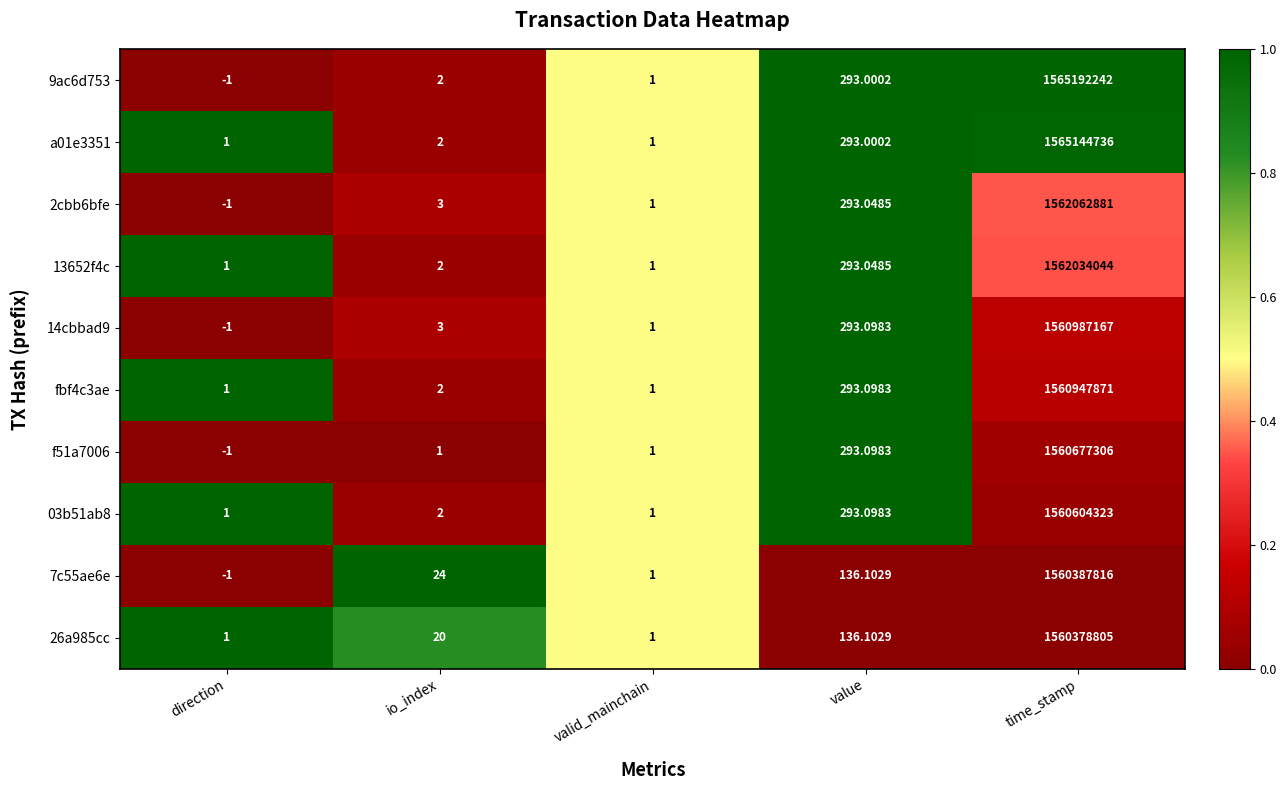

Which category has the lowest value across all series?

direction